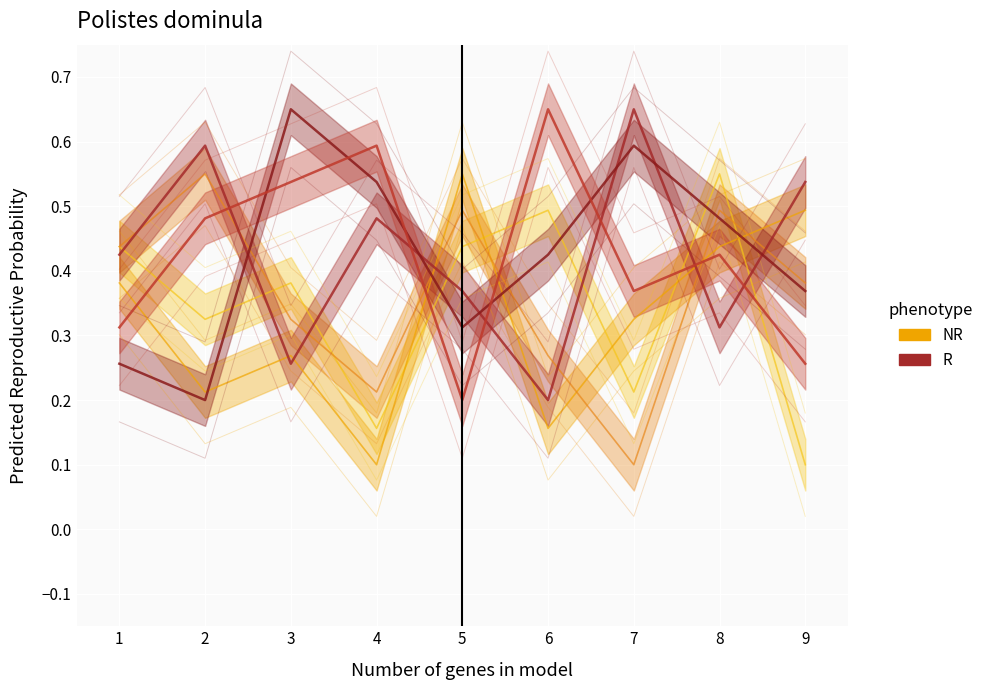

What is the spread (max minus min) of values at 8?

0.2